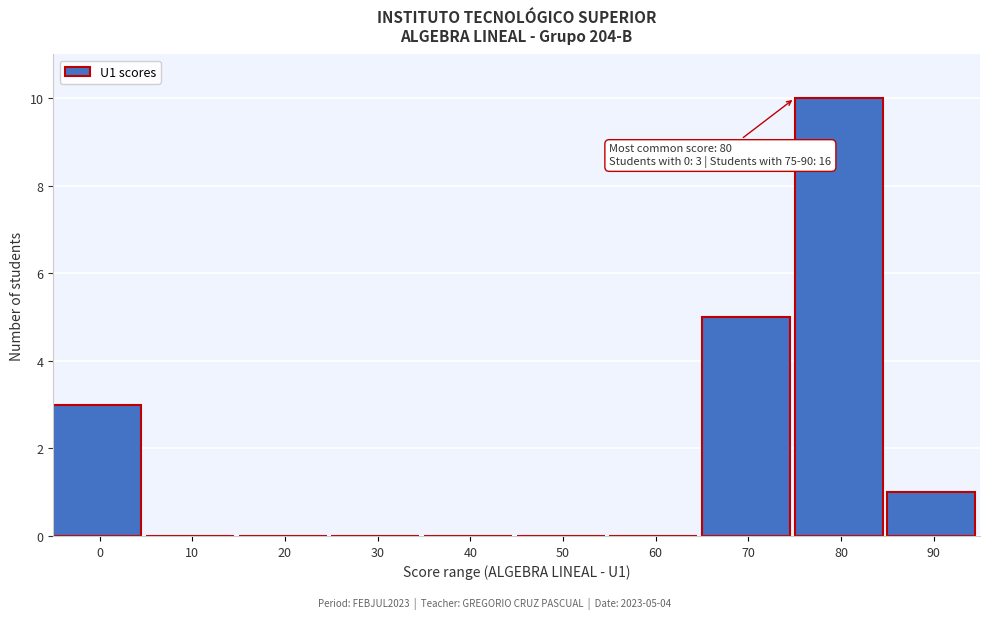

Reading left to right, extract all data points from this chart.

0=3	10=0	20=0	30=0	40=0	50=0	60=0	70=5	80=10	90=1